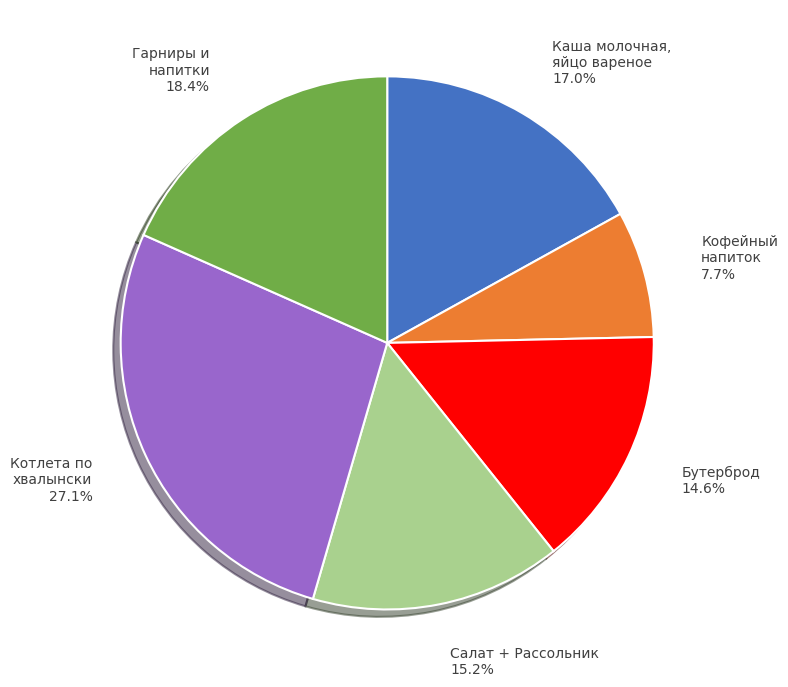

Combined, do Гарниры и напитки 18.4% and Салат + Рассольник 15.2% account for over 50%?

No